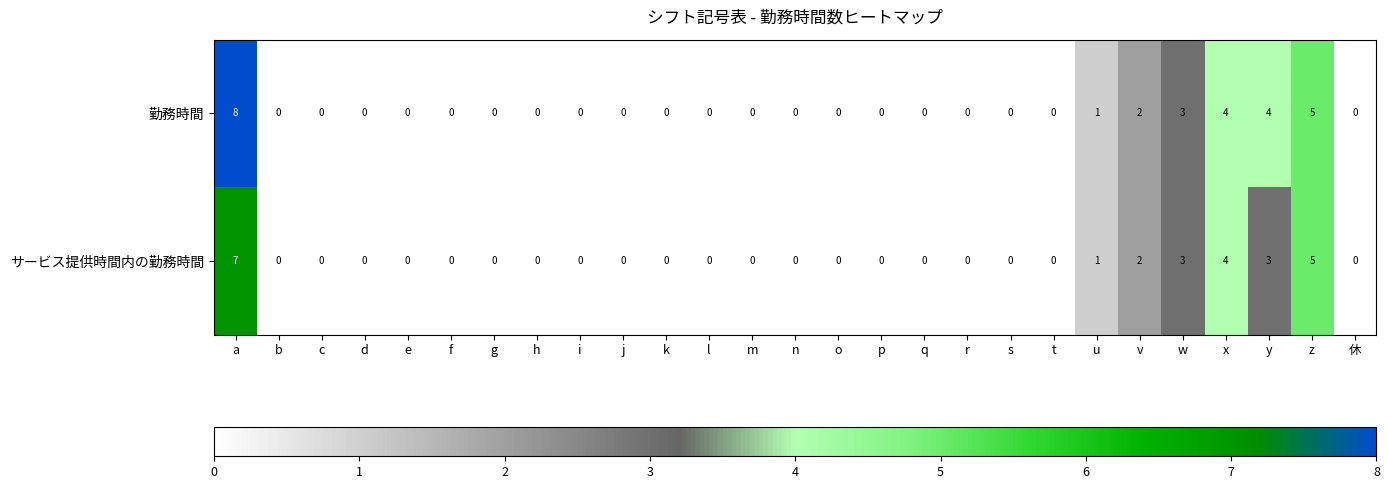

What is the maximum value shown in the chart?

8